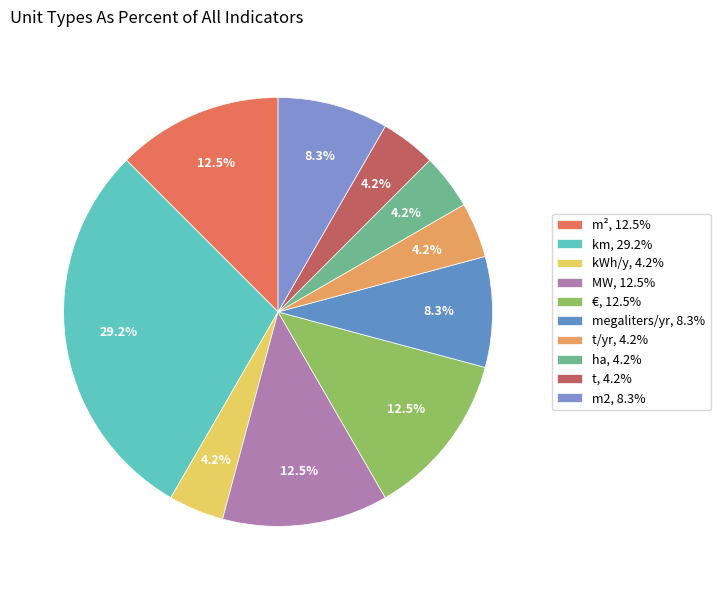

How many segments does this pie chart have?

10